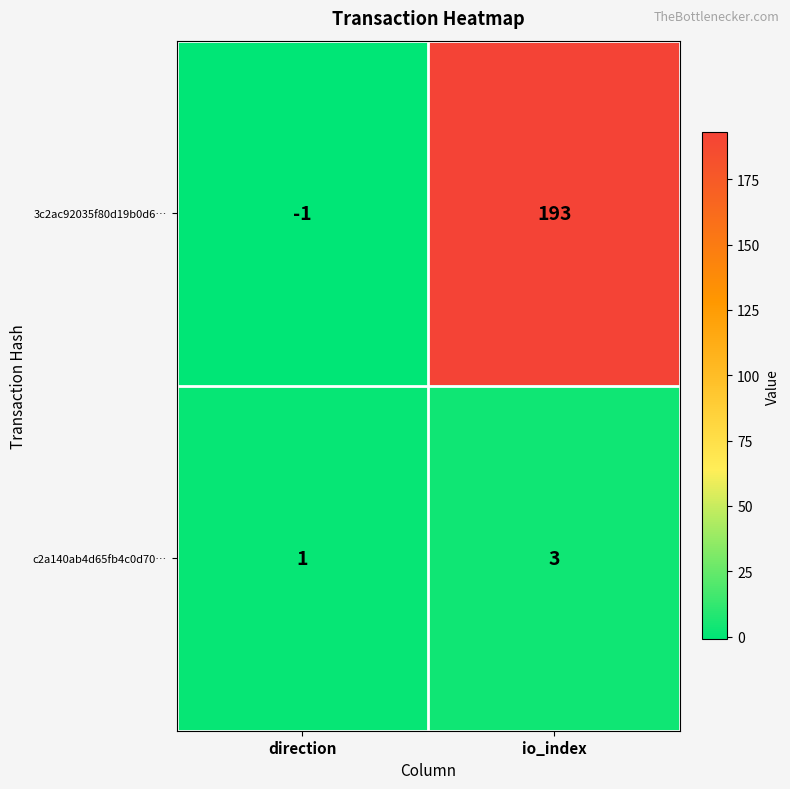

At io_index, list the series in order from largest to smallest.

3c2ac92035f80d19b0d6…, c2a140ab4d65fb4c0d70…